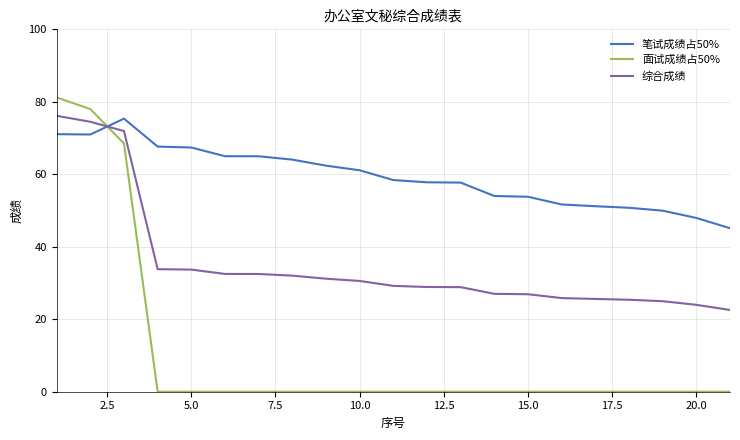

How many intersections are there between 综合成绩 and 笔试成绩占50%?

1